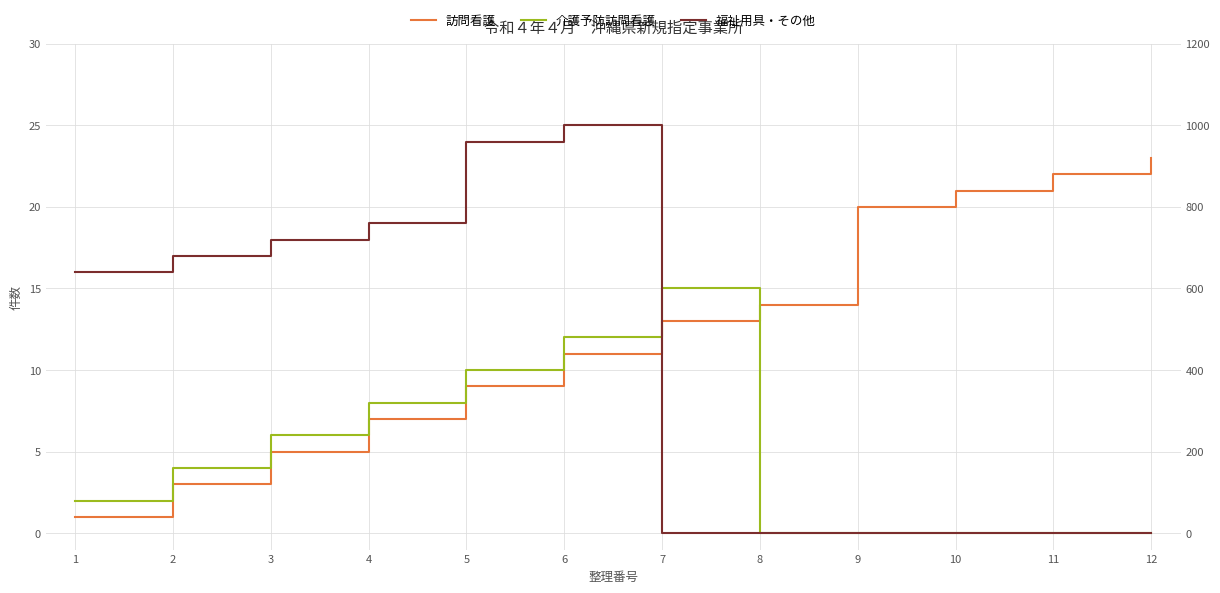

Count the number of data series in this chart.

3